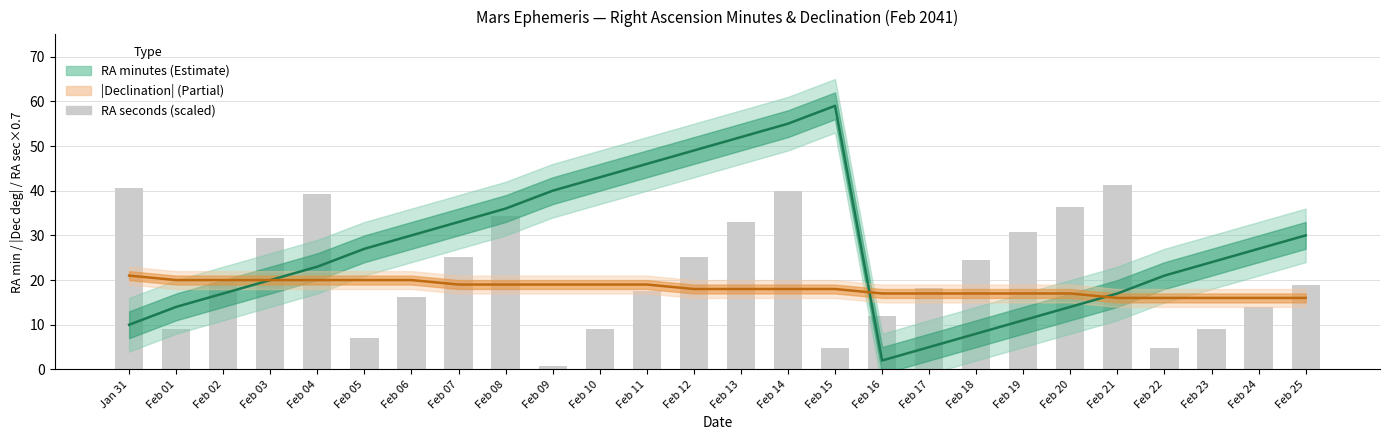

Which series has the largest total across all categories?

RA minutes (mid)